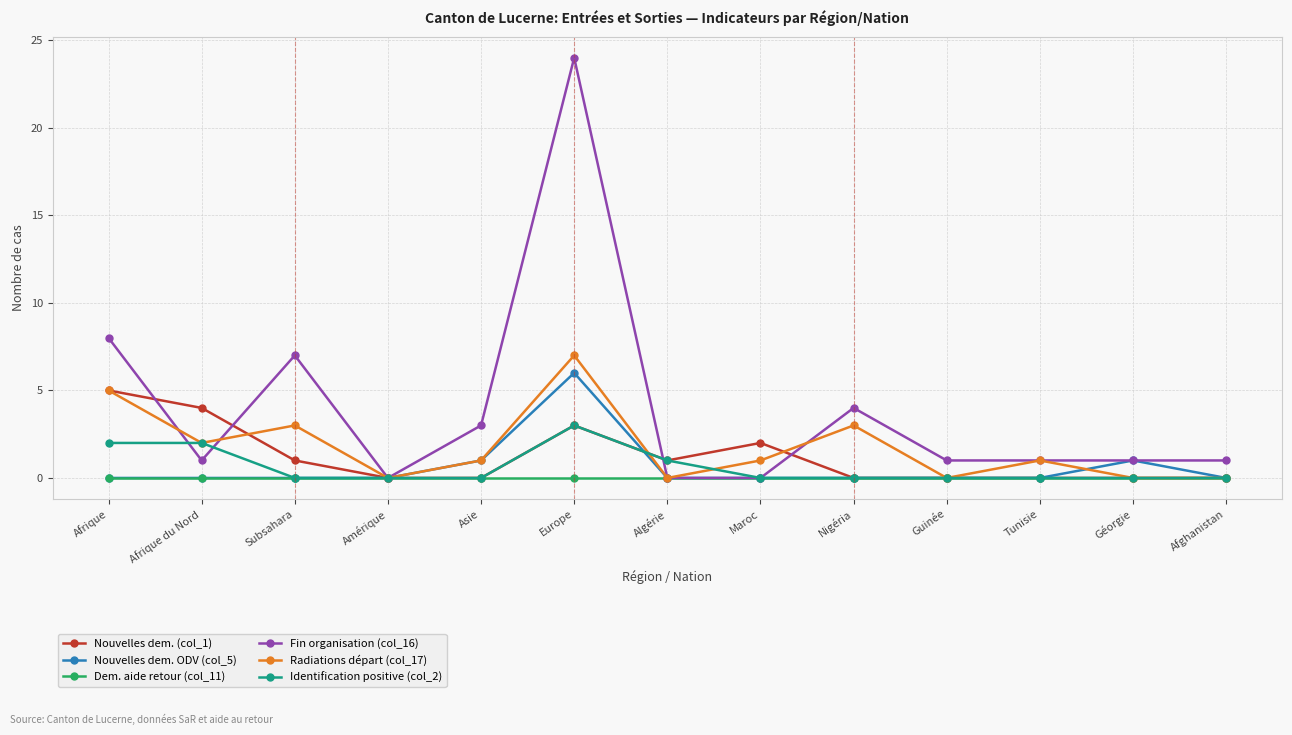

Which series has the largest total across all categories?

Fin organisation (col_16)